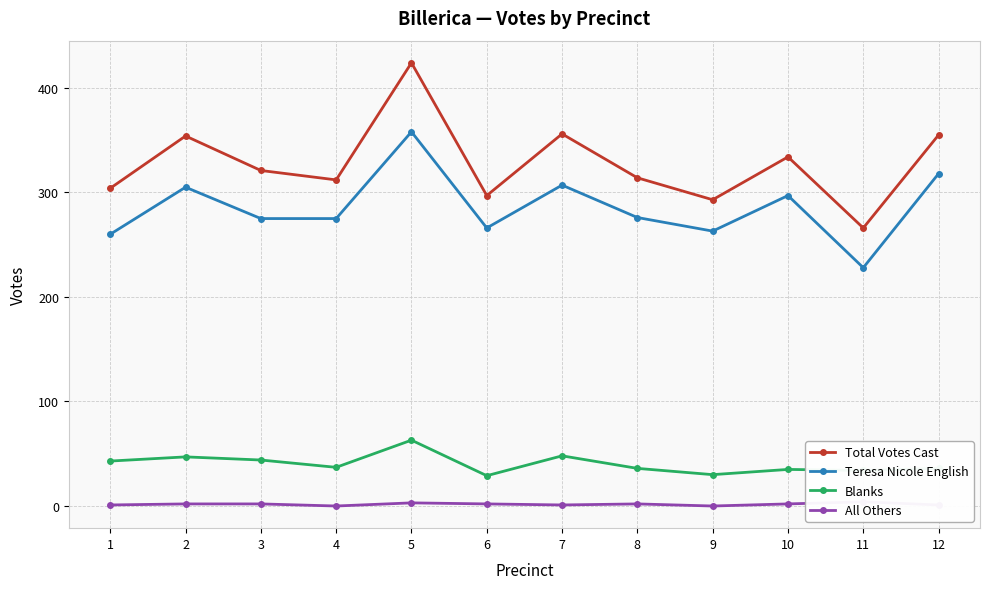

How many interior local valleys does the Blanks series have?

4